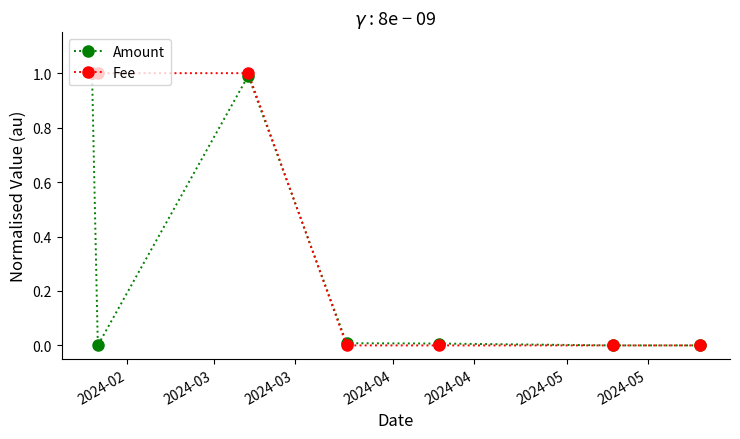

List the series in order of their overall mean, highest first.

Fee, Amount